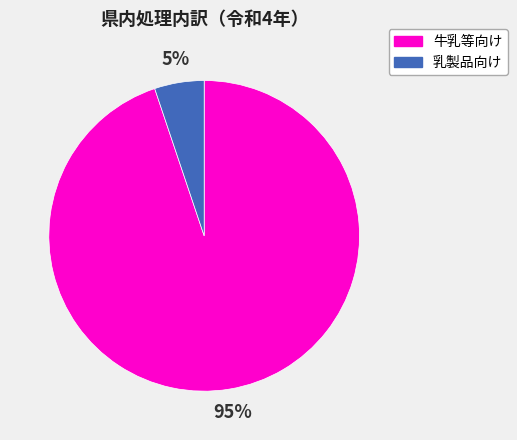

Rank the categories by value from lowest to highest.

乳製品向け, 牛乳等向け